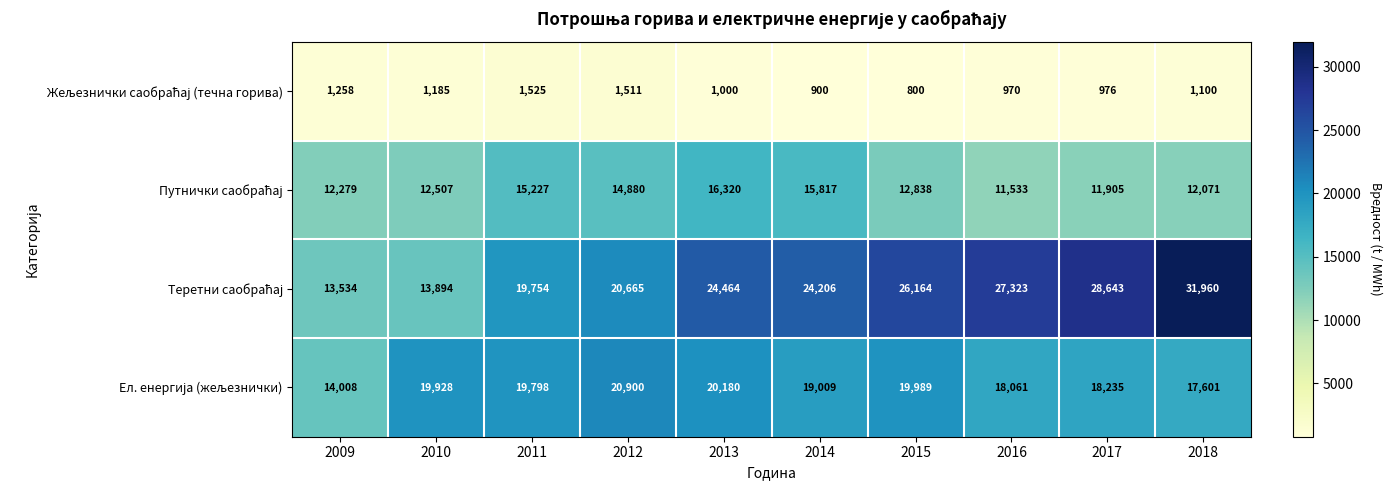

What is the total value across all series at 2016?

57887